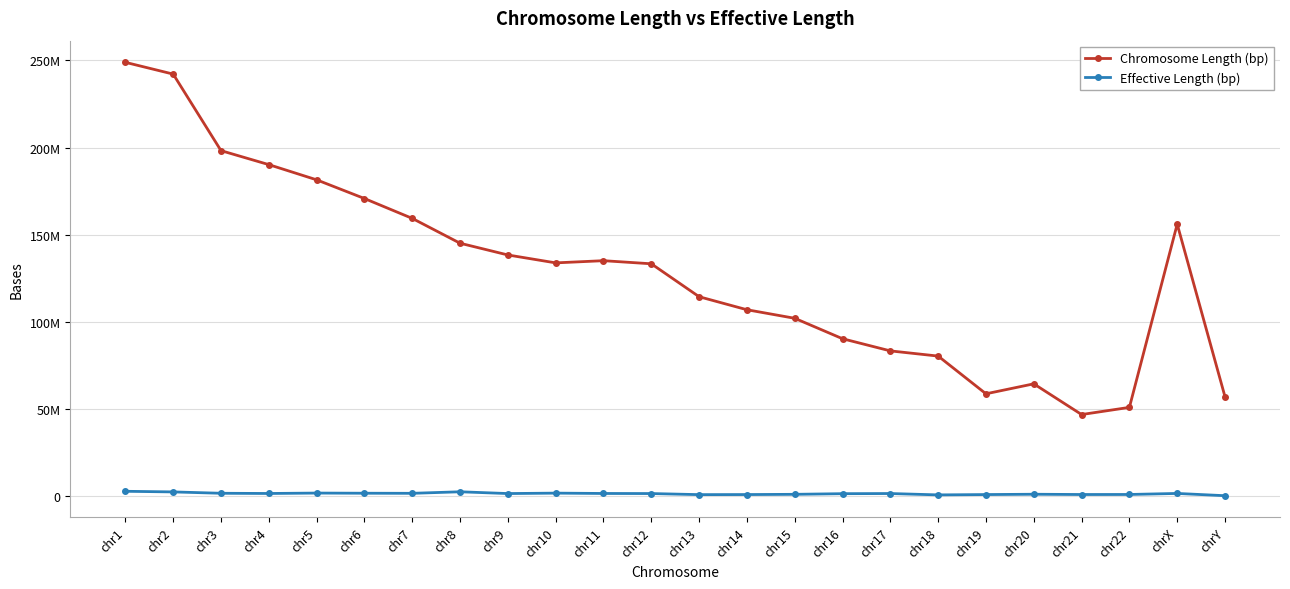

Is this an area chart (filled region under the line)?

No